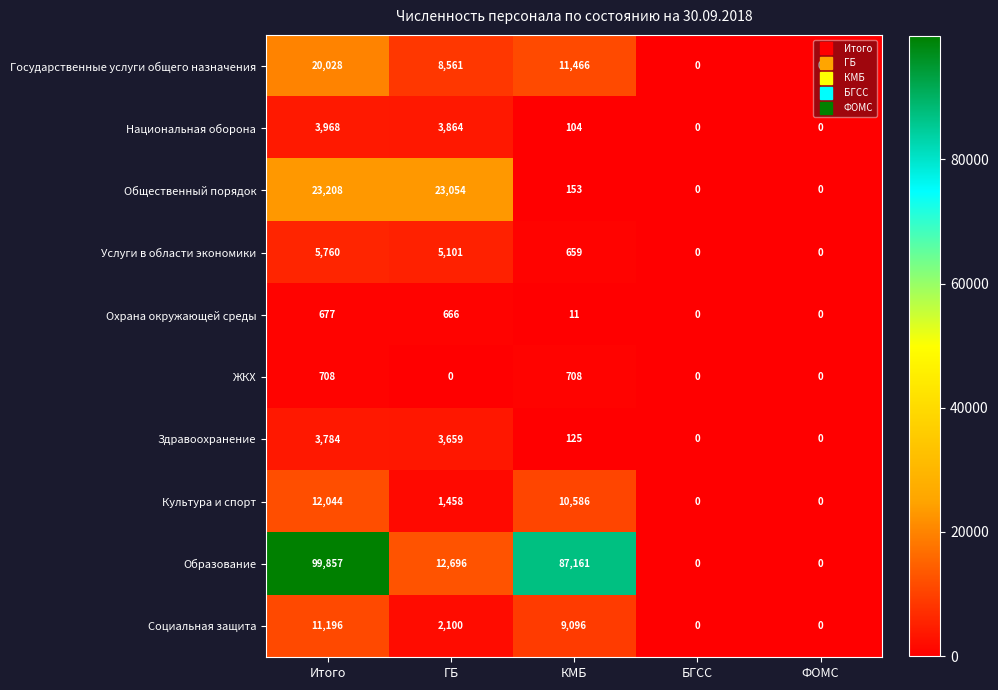

What is the sum of all Национальная оборона values?

7936